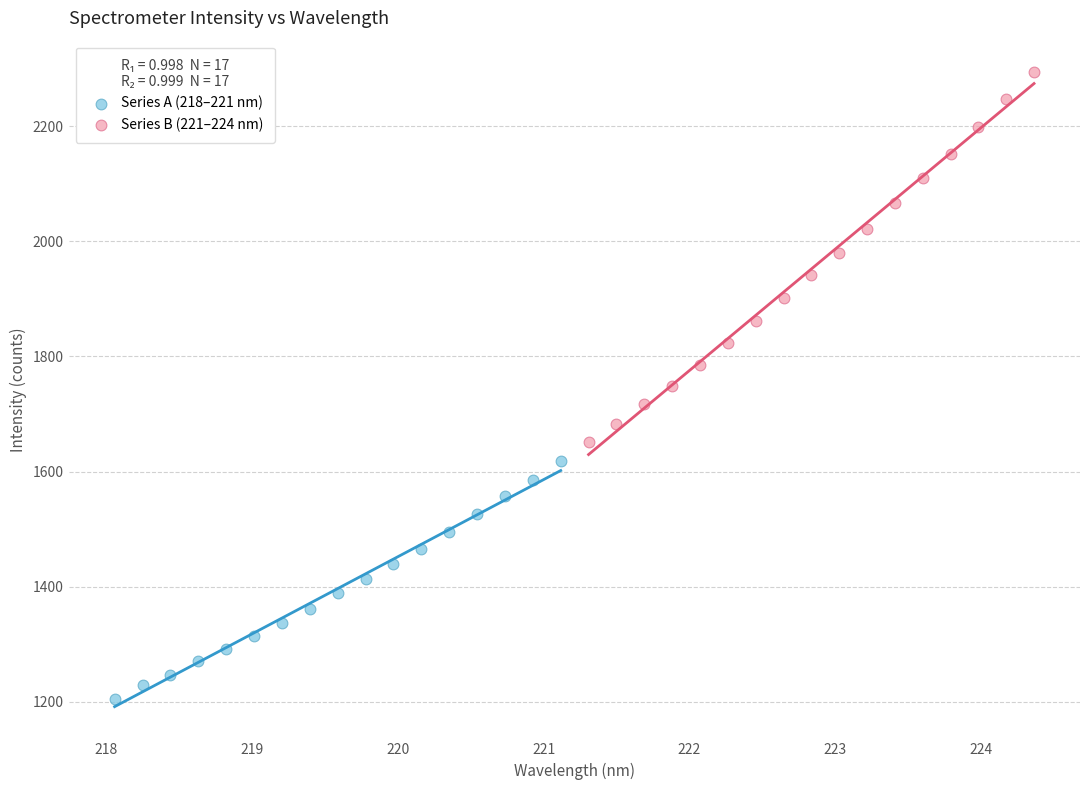

What are all the series names shown in the legend?

Series A (218–221 nm), Series B (221–224 nm)